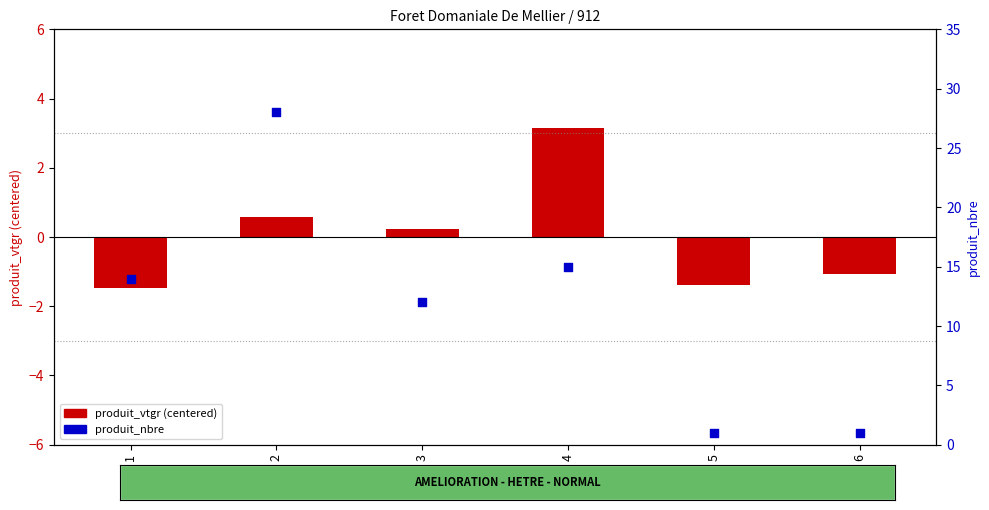

At how many categories does at least one series exceed 7?

4